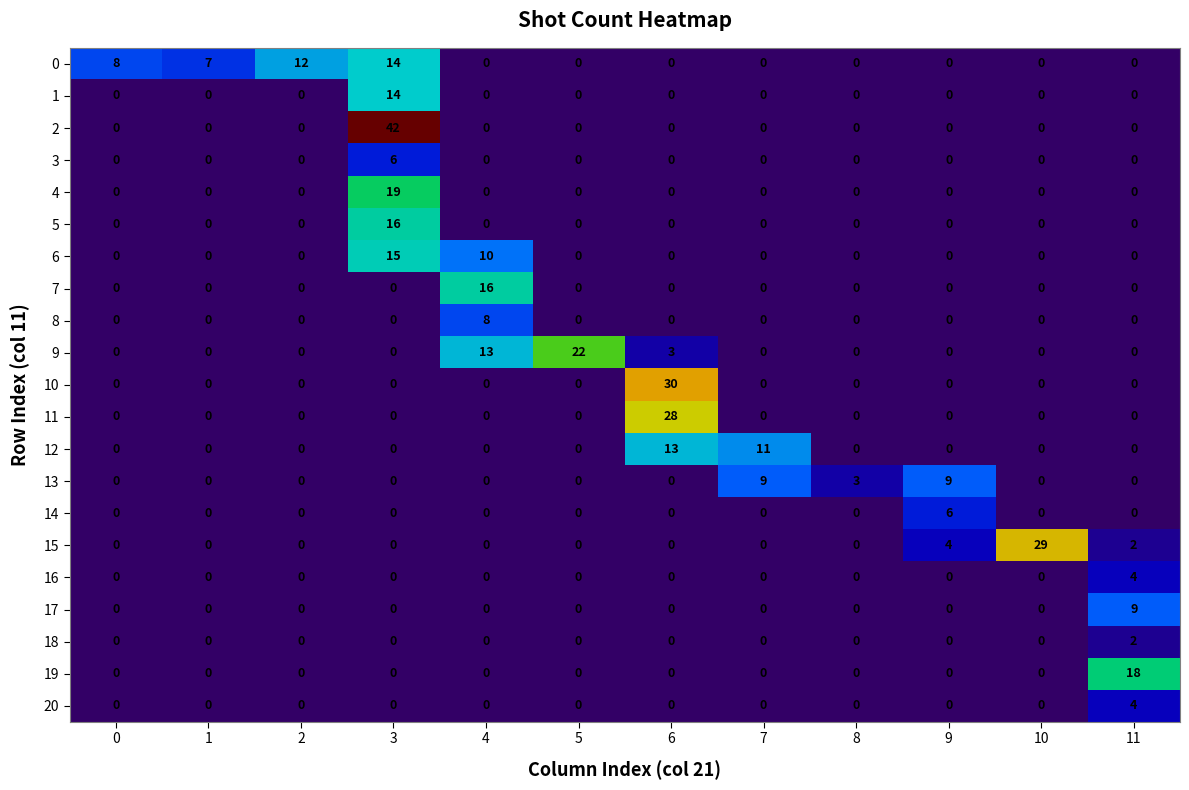

At how many categories does at least one series exceed 36?

1